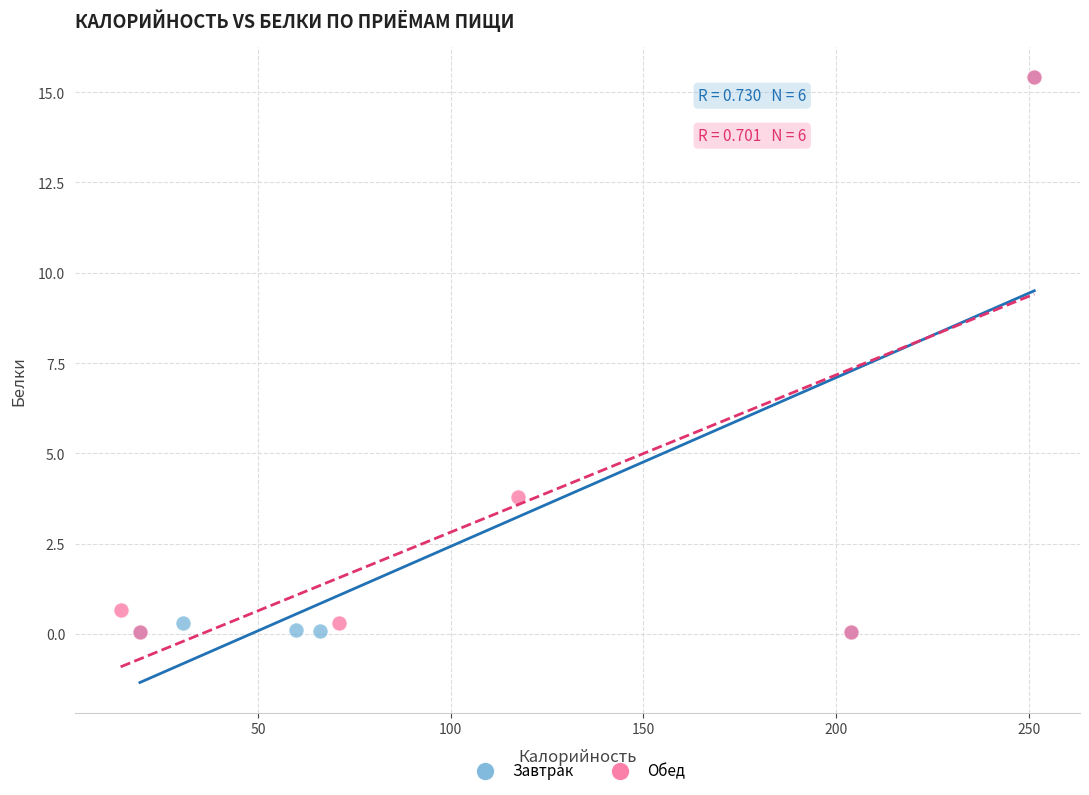

What are all the series names shown in the legend?

Завтрак, Обед